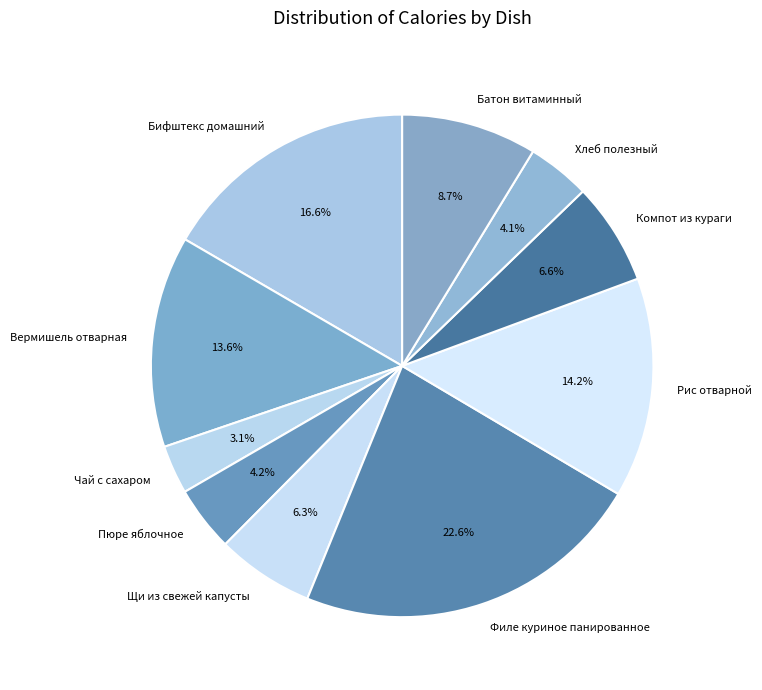

What percentage is the Бифштекс домашний slice, to the nearest percent?

17%